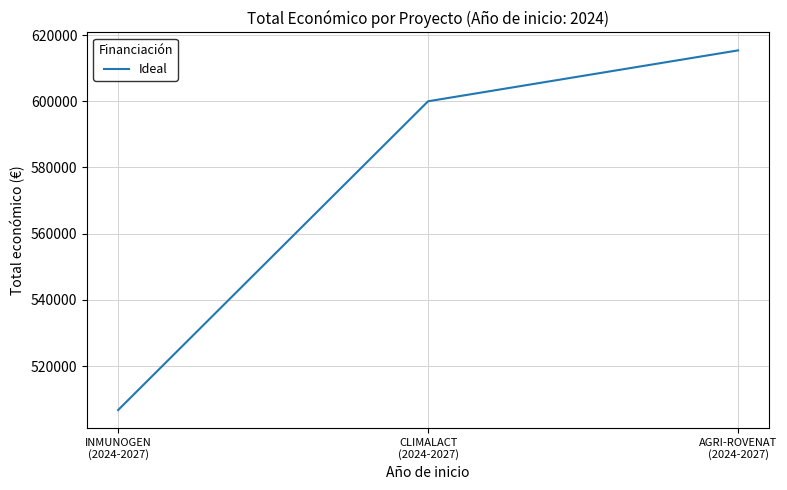

What is the ratio of the value at AGRI-ROVENAT
(2024-2027) to the value at INMUNOGEN
(2024-2027)?

1.2